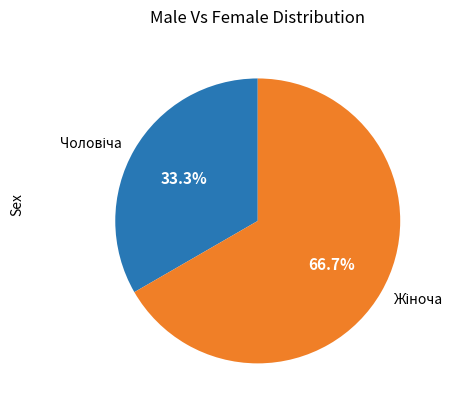

Is there a majority slice in this chart?

Yes